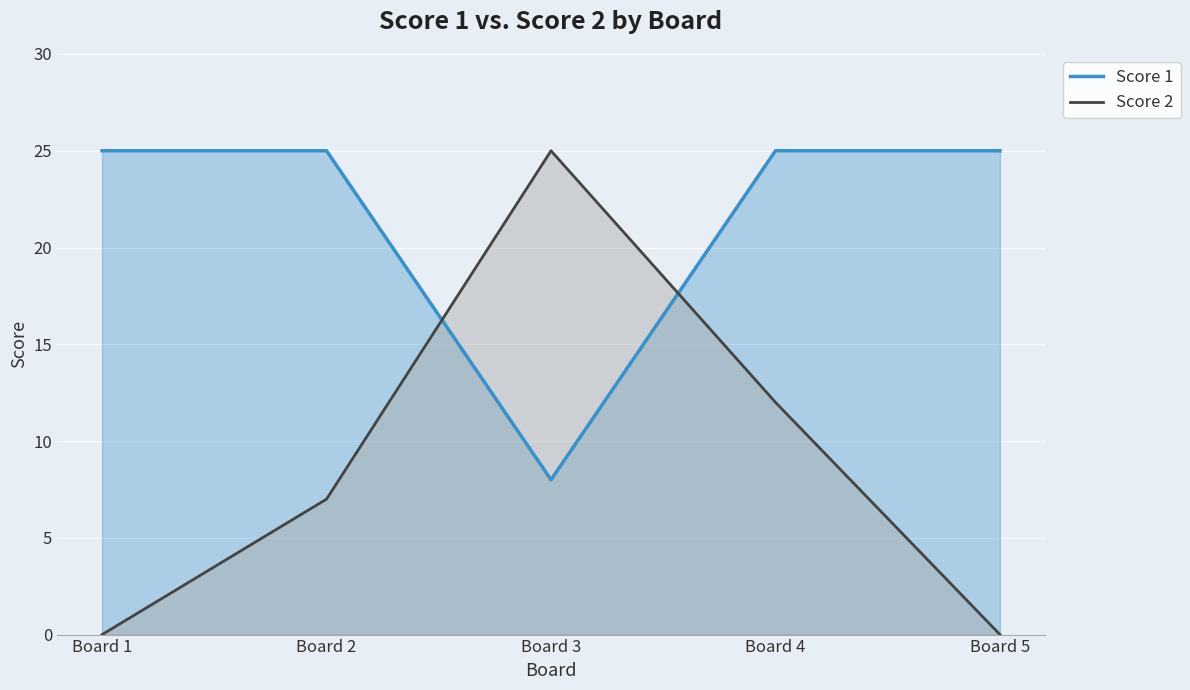

Which series has the largest range (max minus min)?

Score 2